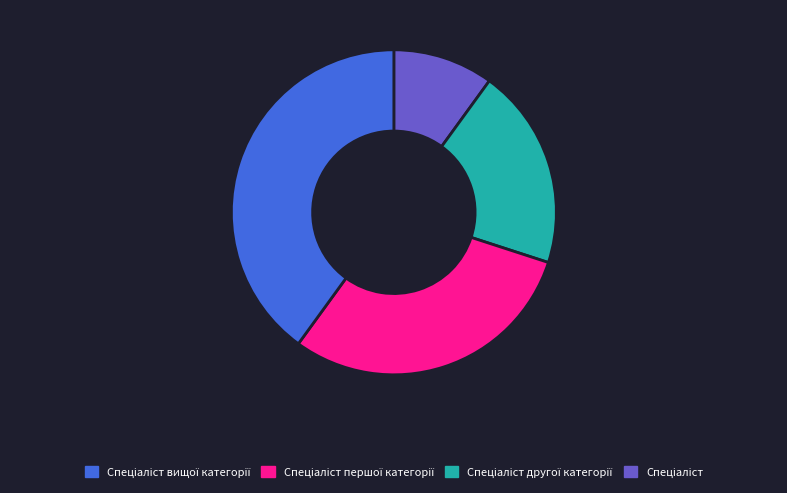

Does any single category account for the majority?

No